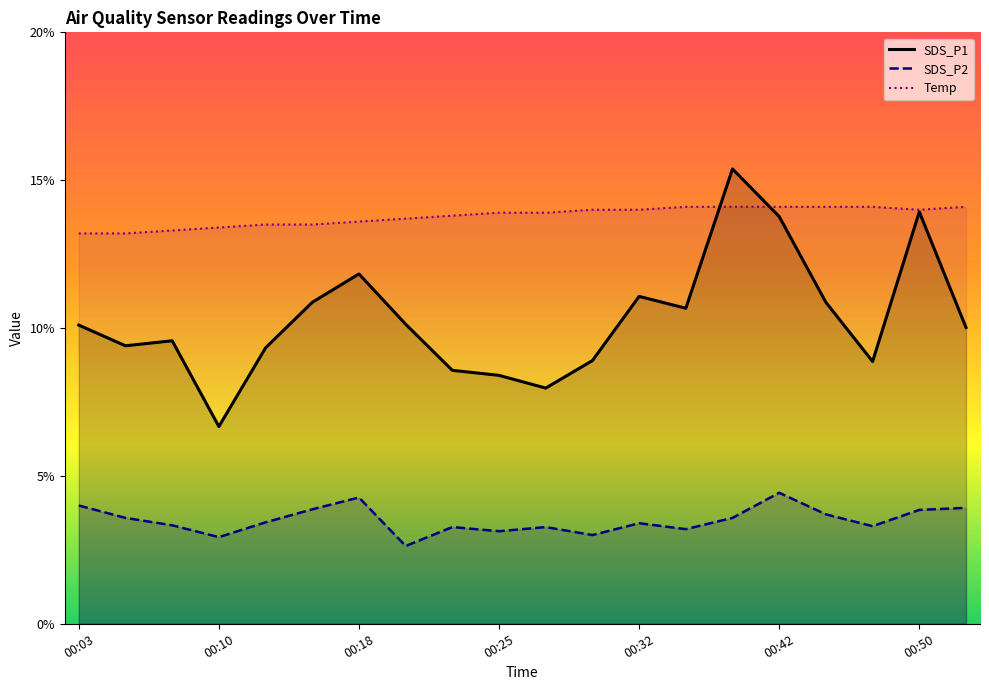

At which category is the sum across all series the highest?

00:37